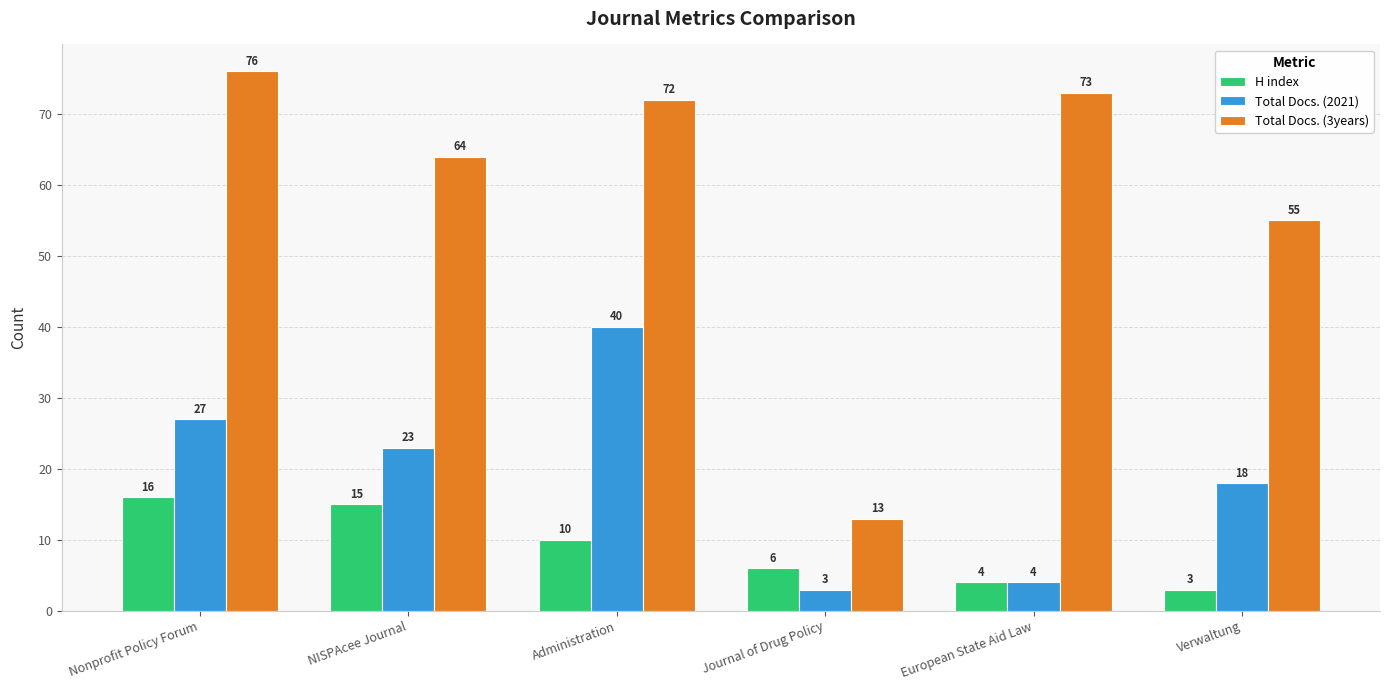

At NISPAcee Journal, list the series in order from largest to smallest.

Total Docs. (3years), Total Docs. (2021), H index